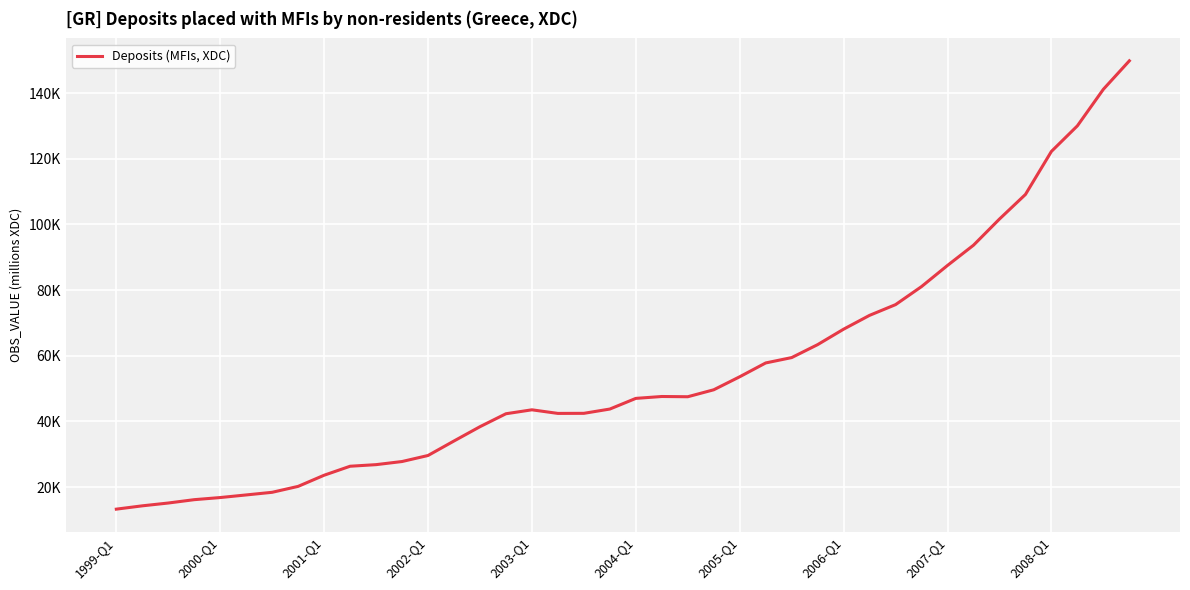

Does the chart have visible grid lines?

Yes